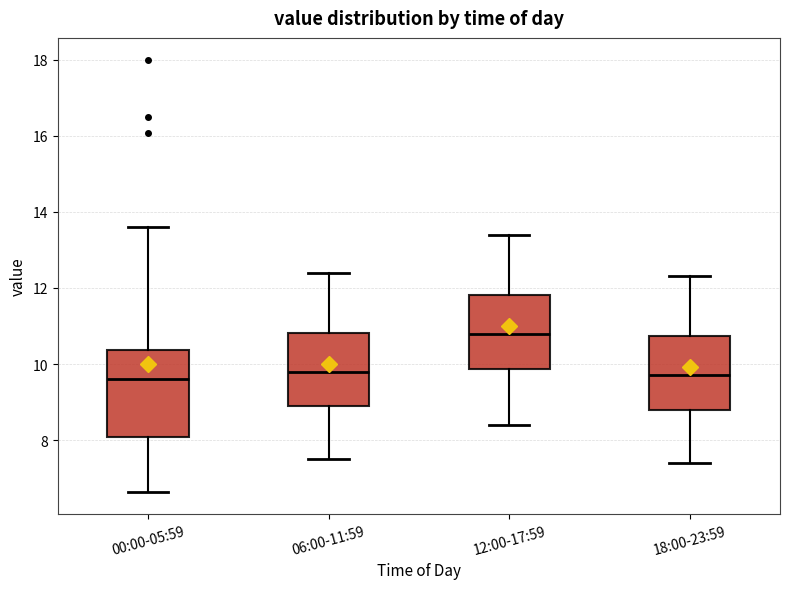

Reading left to right, read every box against the y-axis: the position of its median line, the range the box covers, and the ends of its whiskers. The values are not printed on the chart, so give them approximately, as read against the axis.

00:00-05:59: median 9.6, box 8.0 to 10.4, whiskers 6.6 to 13.6
06:00-11:59: median 9.8, box 9.0 to 10.8, whiskers 7.6 to 12.4
12:00-17:59: median 10.8, box 9.8 to 11.8, whiskers 8.4 to 13.4
18:00-23:59: median 9.8, box 8.8 to 10.8, whiskers 7.4 to 12.4